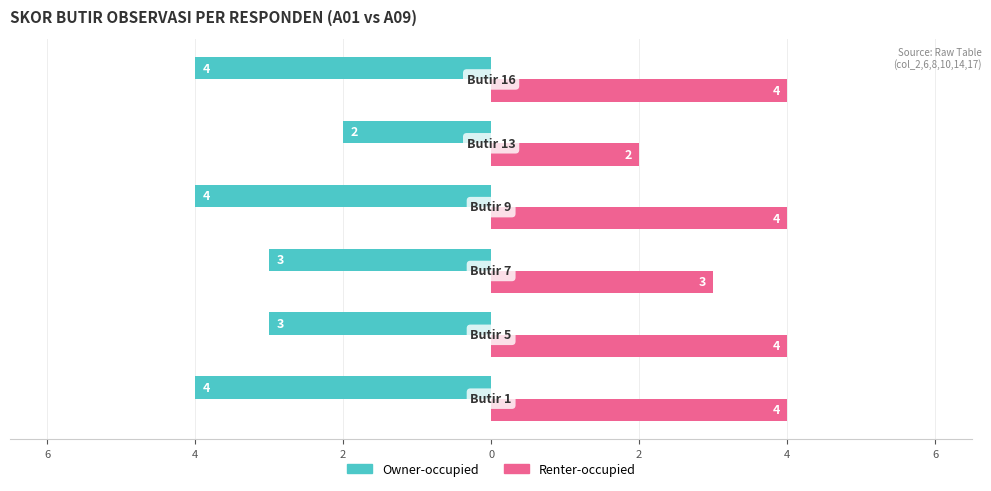

What is the label of the 1st bar from the right?

4